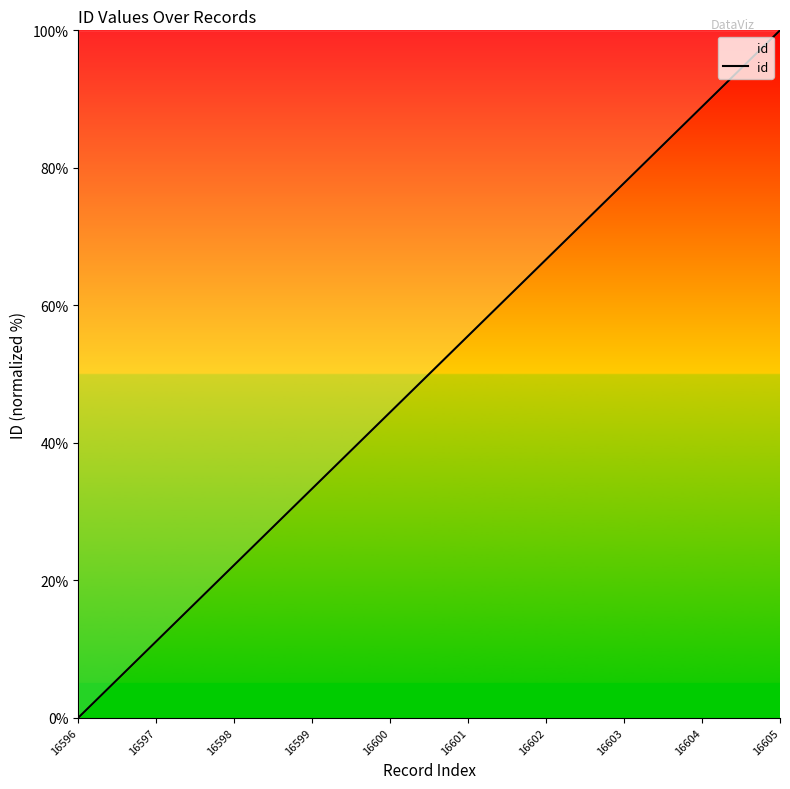

At which category does the chart reach its peak across all series?

16605